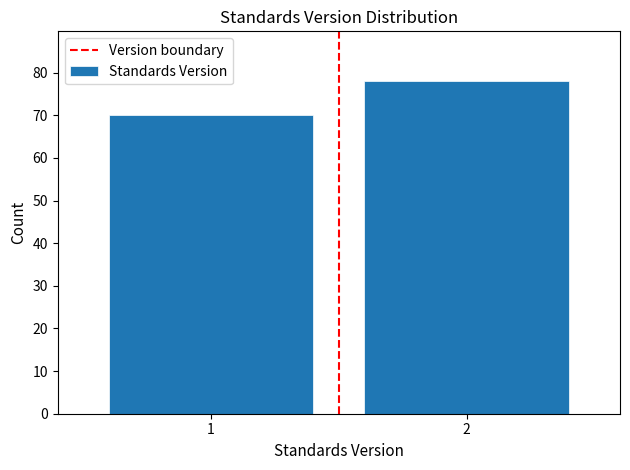

Reading left to right, list all the values displayed in this chart.

1=70	2=78